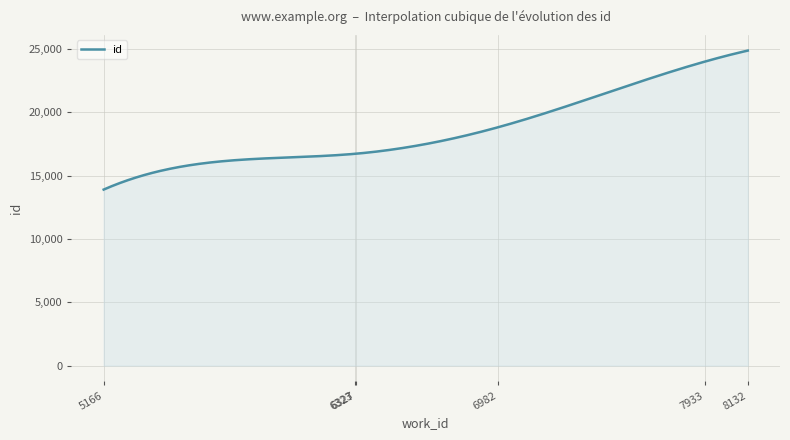

What is the difference between the maximum and minimum values?

10975.0